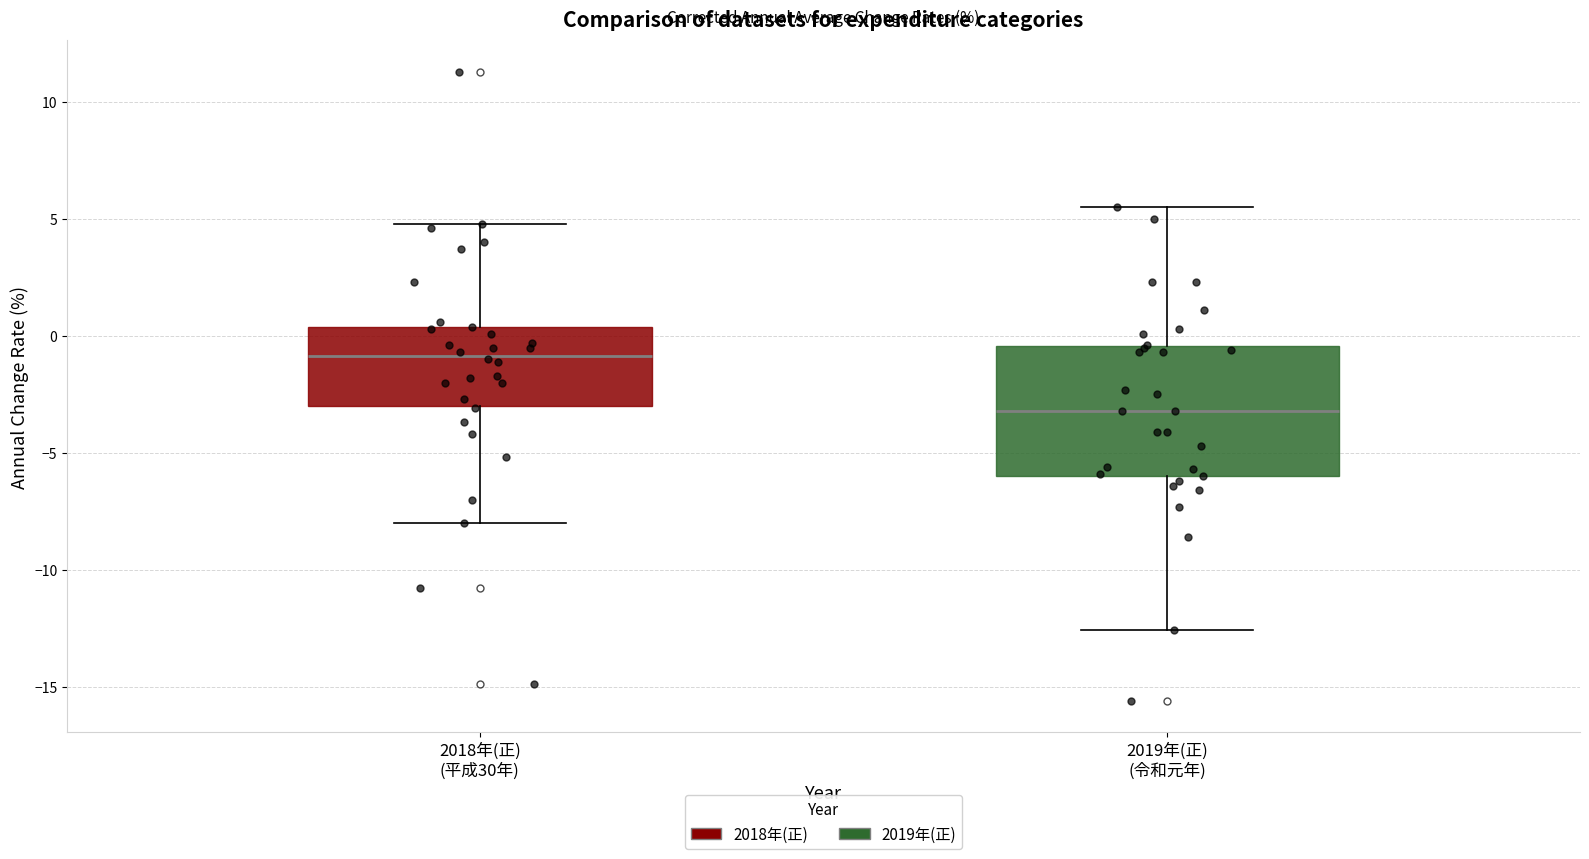

Which box's median line is the lowest?

2019年(正) (令和元年)